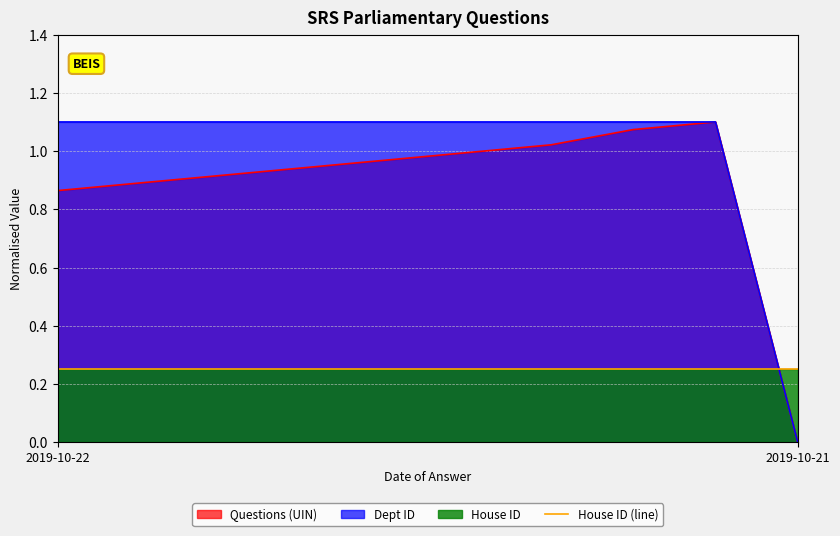

What is the total value across all series at 2019-10-22?

2.2